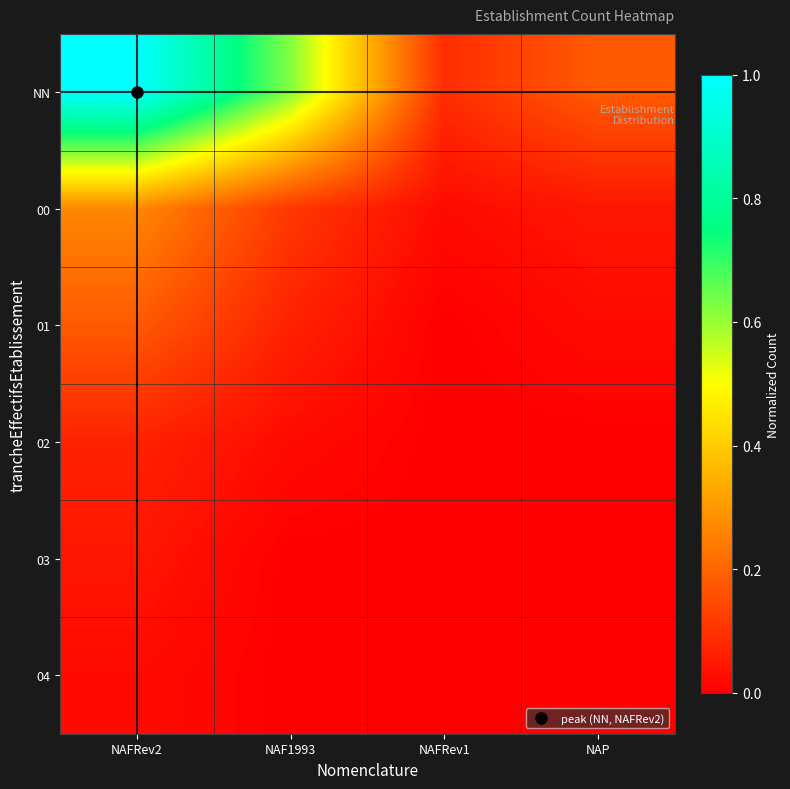

Count the number of data series in this chart.

6